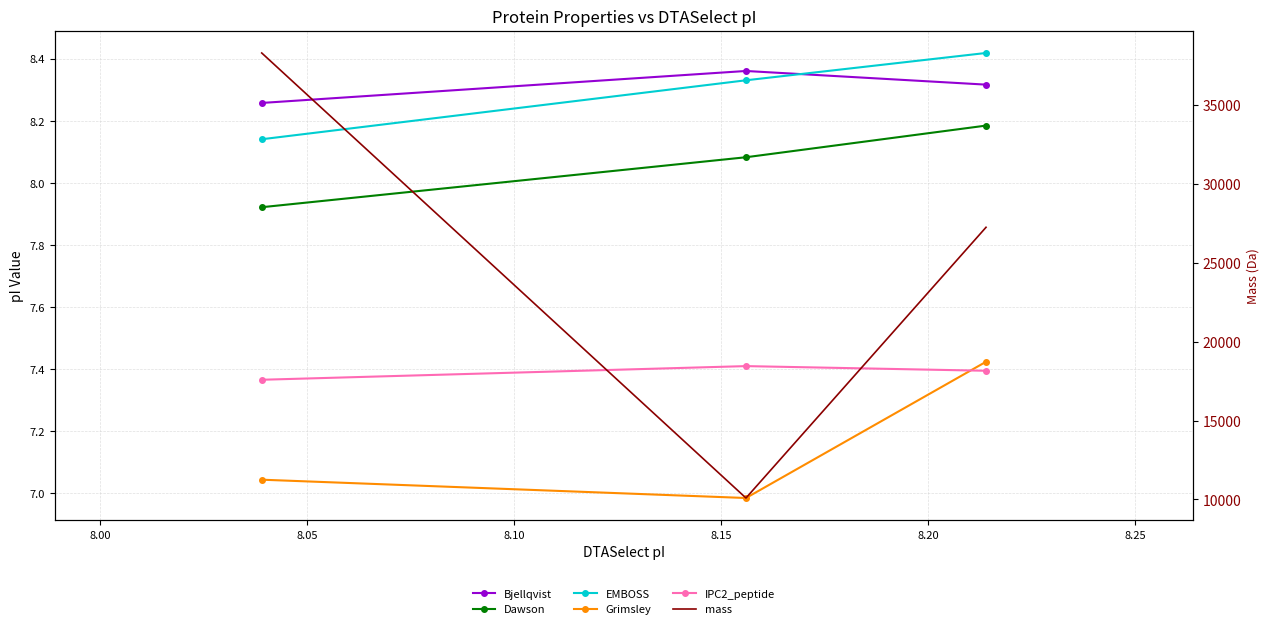

Which series has the largest total across all categories?

mass